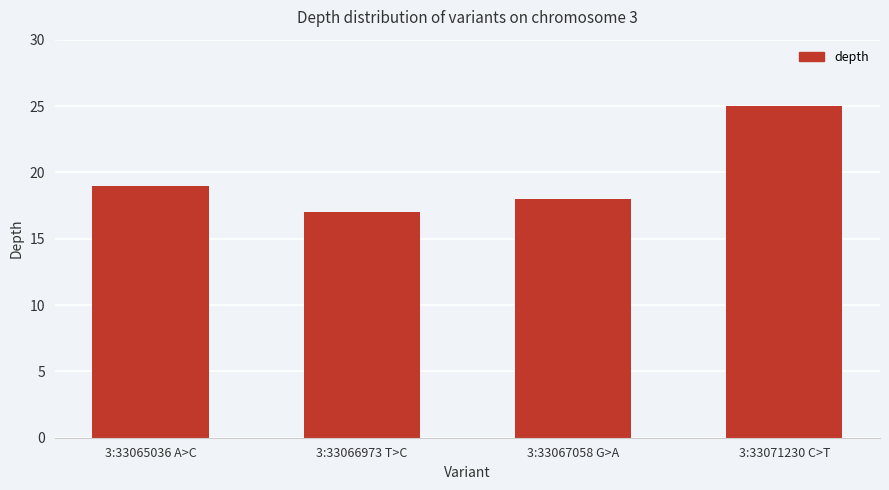

Does the chart contain any negative values?

No